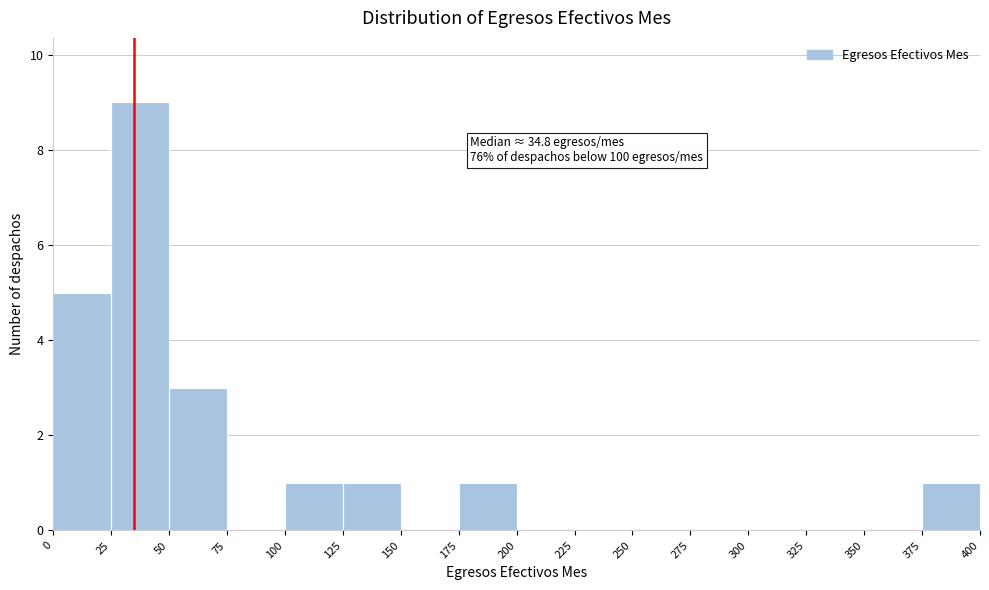

Over which range of the x-axis is the bar tallest?

25 to 50